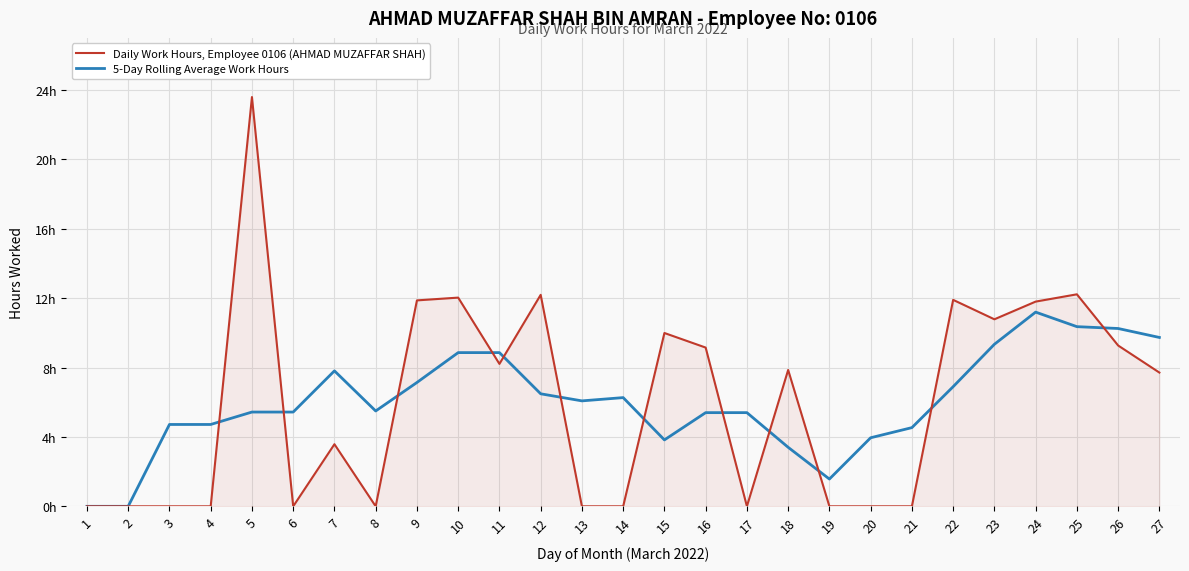

What are all the series names shown in the legend?

Daily Work Hours, Employee 0106 (AHMAD MUZAFFAR SHAH), 5-Day Rolling Average Work Hours